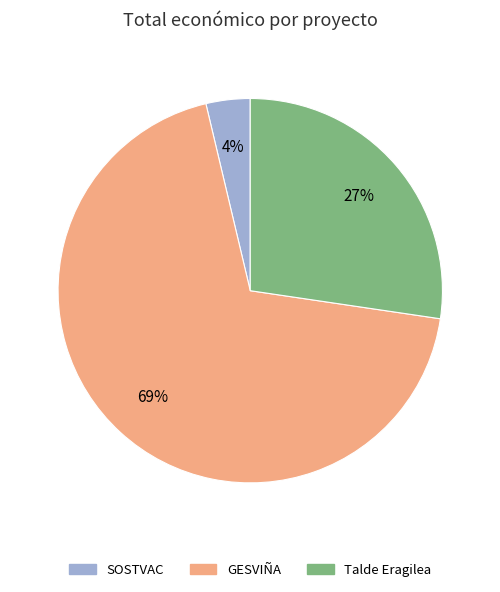

To the nearest percent, what is the combined percentage of SOSTVAC and GESVIÑA?

73%